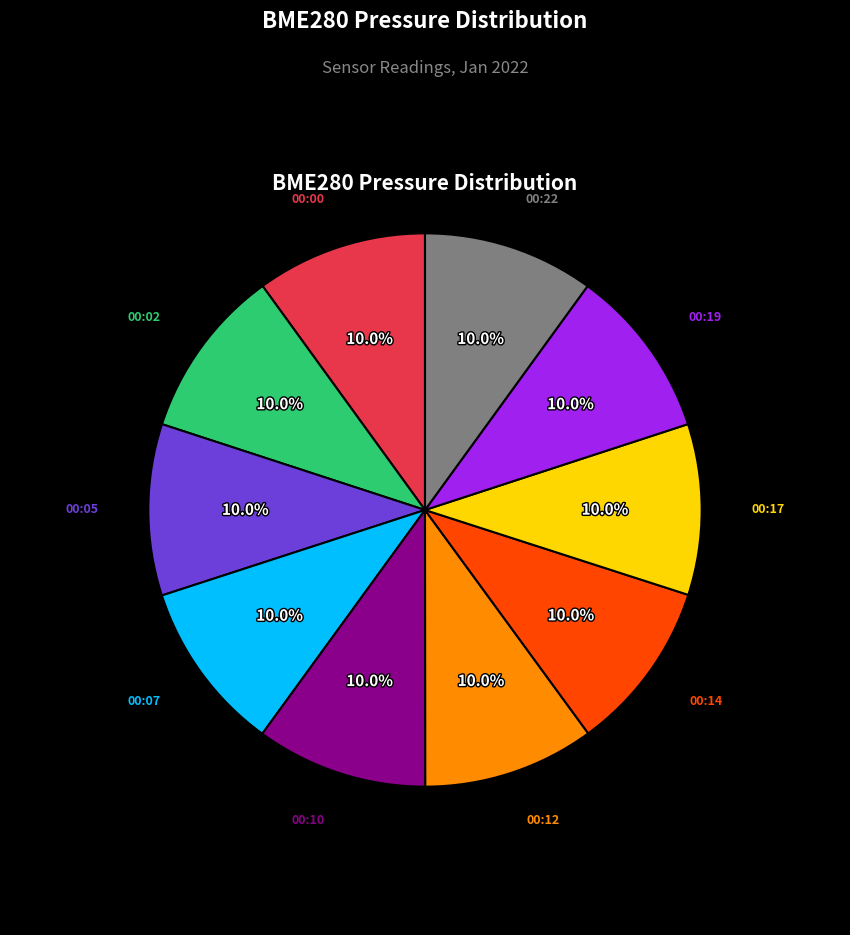

Does 00:22 account for over 50% of the chart?

No